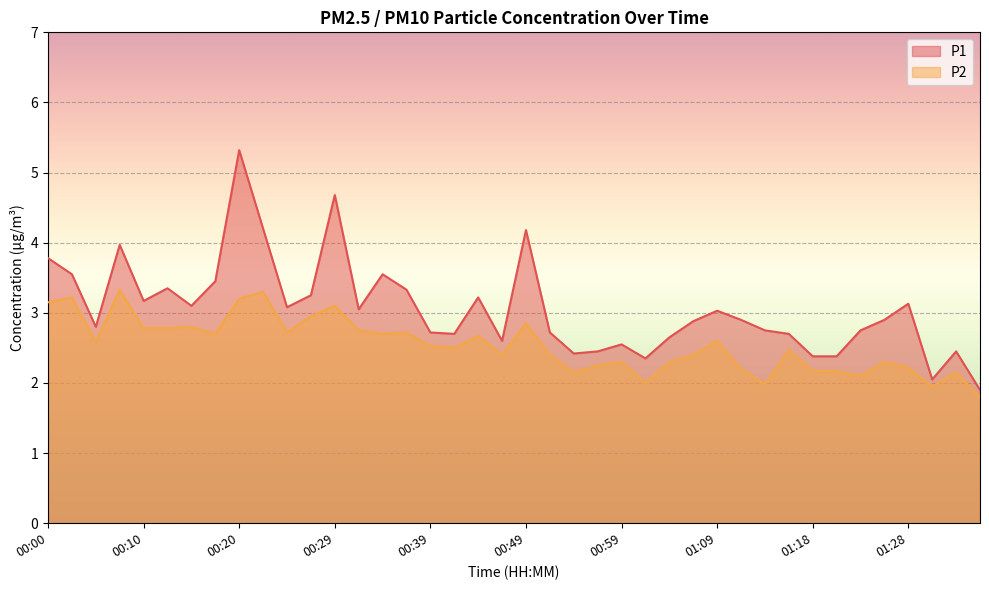

True or false: P2 and P1 cross at least once.

False